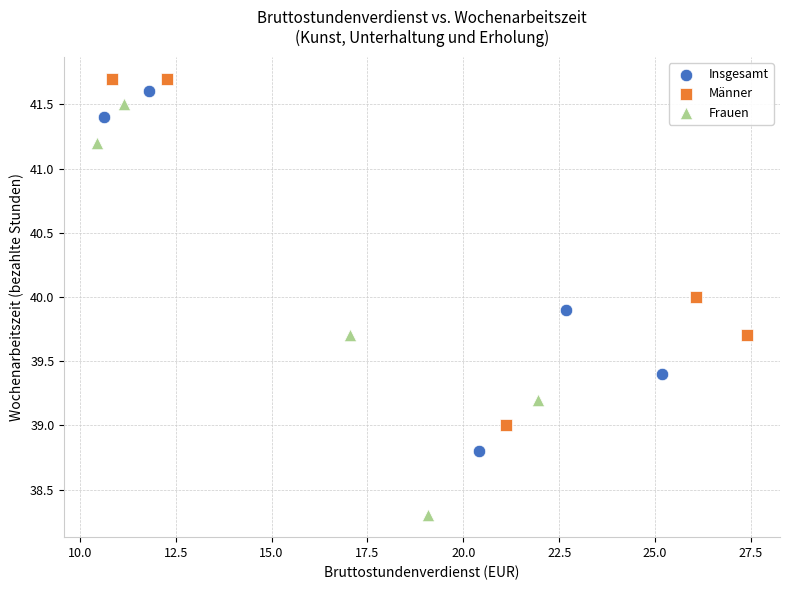

Which series has the largest Y range (max minus min)?

Frauen